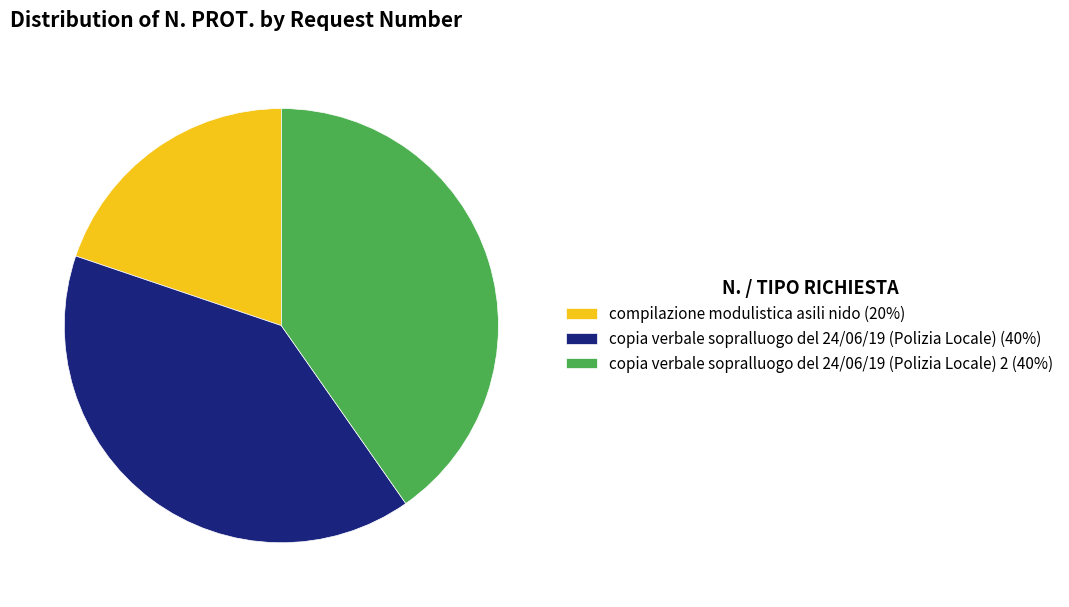

Which slice is the smallest?

compilazione modulistica asili nido (20%)